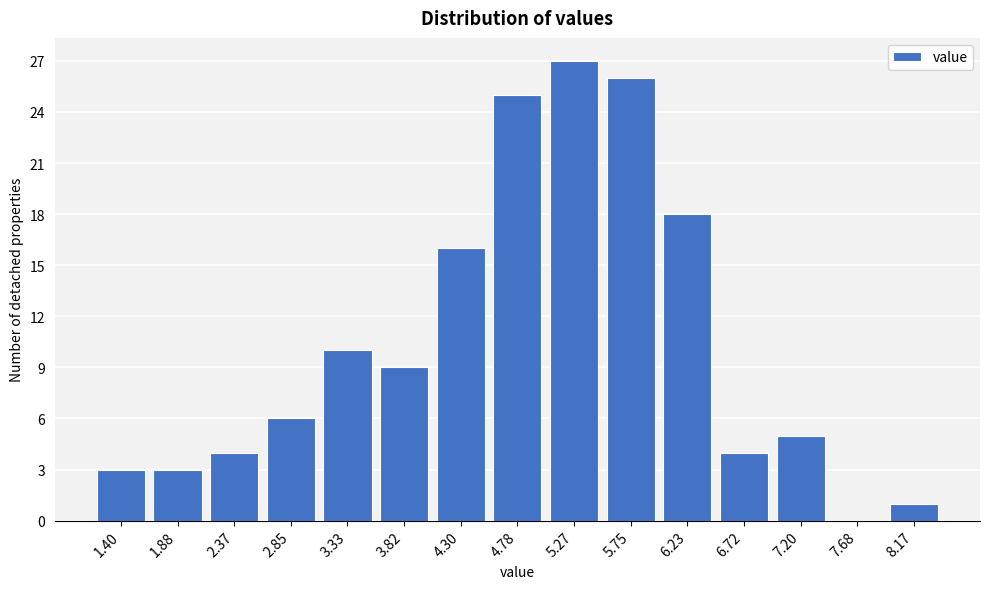

Reading left to right, what are all the values shown in this chart?

1.40=3	1.88=3	2.37=4	2.85=6	3.33=10	3.82=9	4.30=16	4.78=25	5.27=27	5.75=26	6.23=18	6.72=4	7.20=5	7.68=0	8.17=1